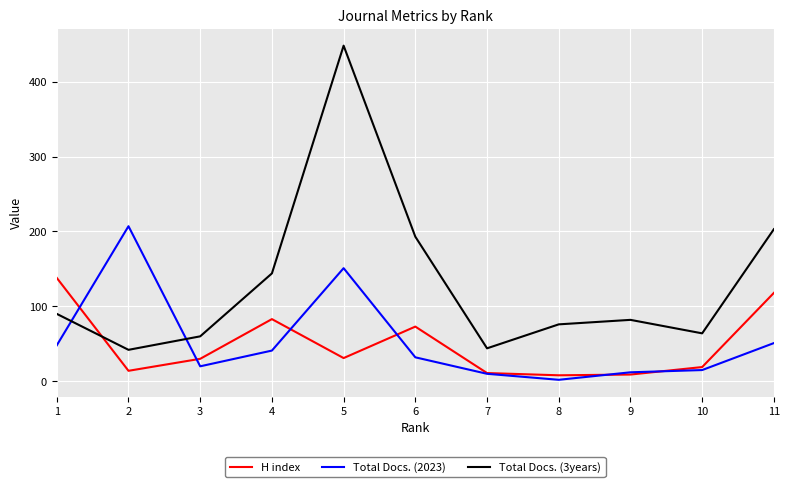

The Total Docs. (3years) series shows 76 at 8. True or false?

True